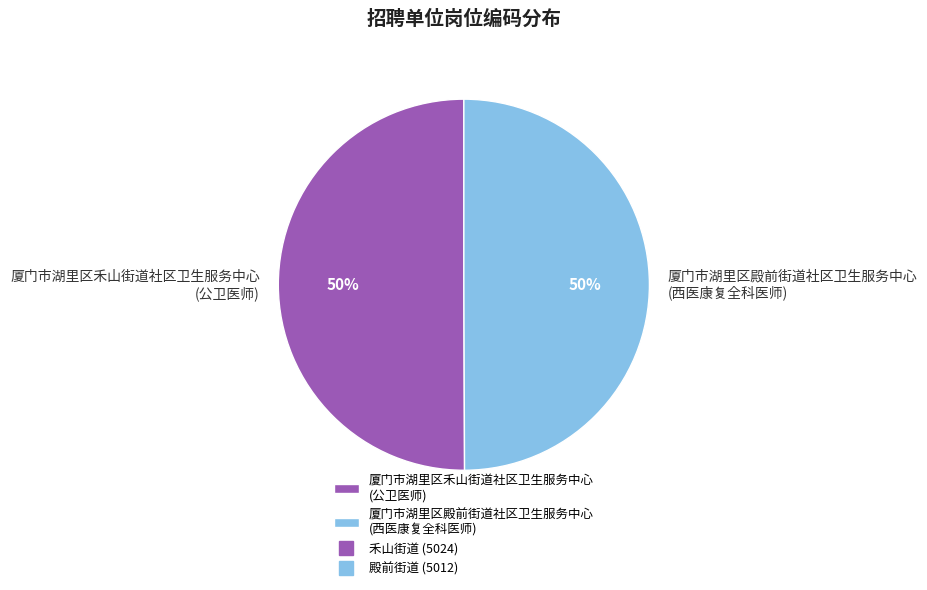

To the nearest percent, what is the average slice percentage?

50%